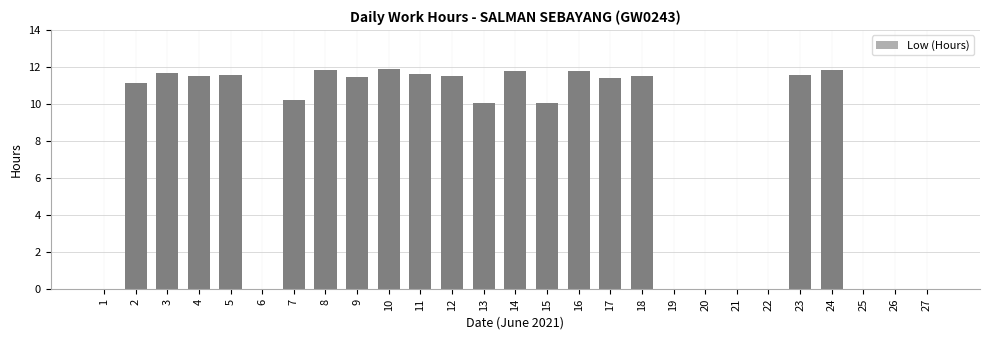

What is the sum of the values at 17 and 24?

23.2